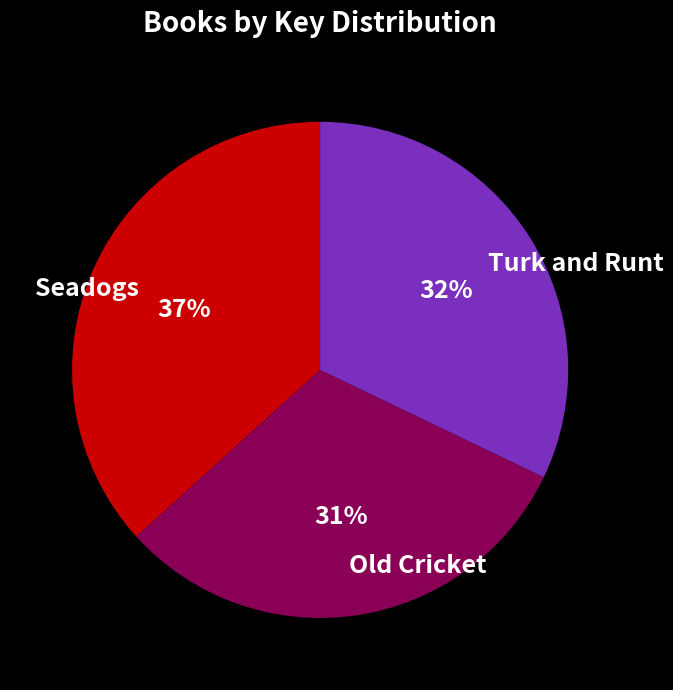

To the nearest percent, what is the average slice percentage?

33%